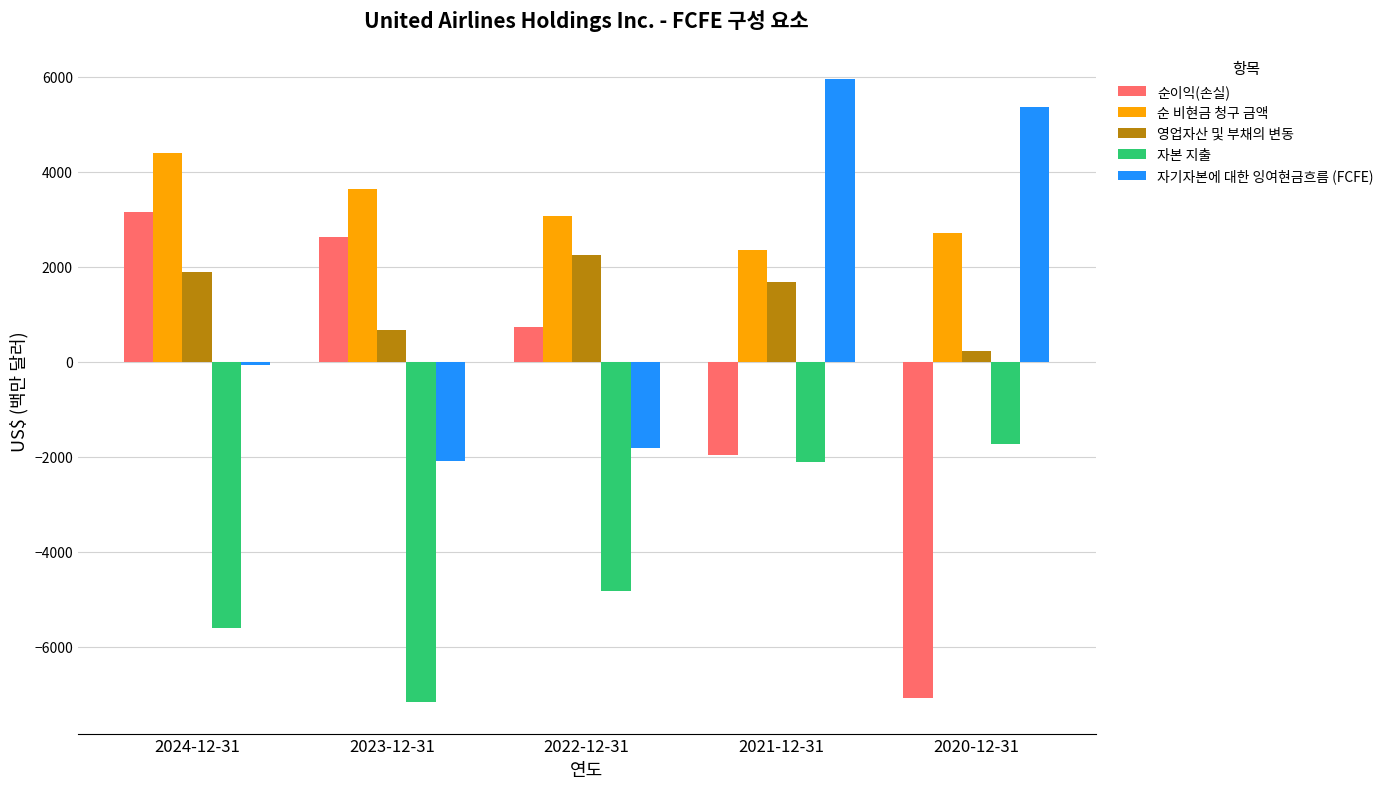

Which series has the largest range (max minus min)?

순이익(손실)